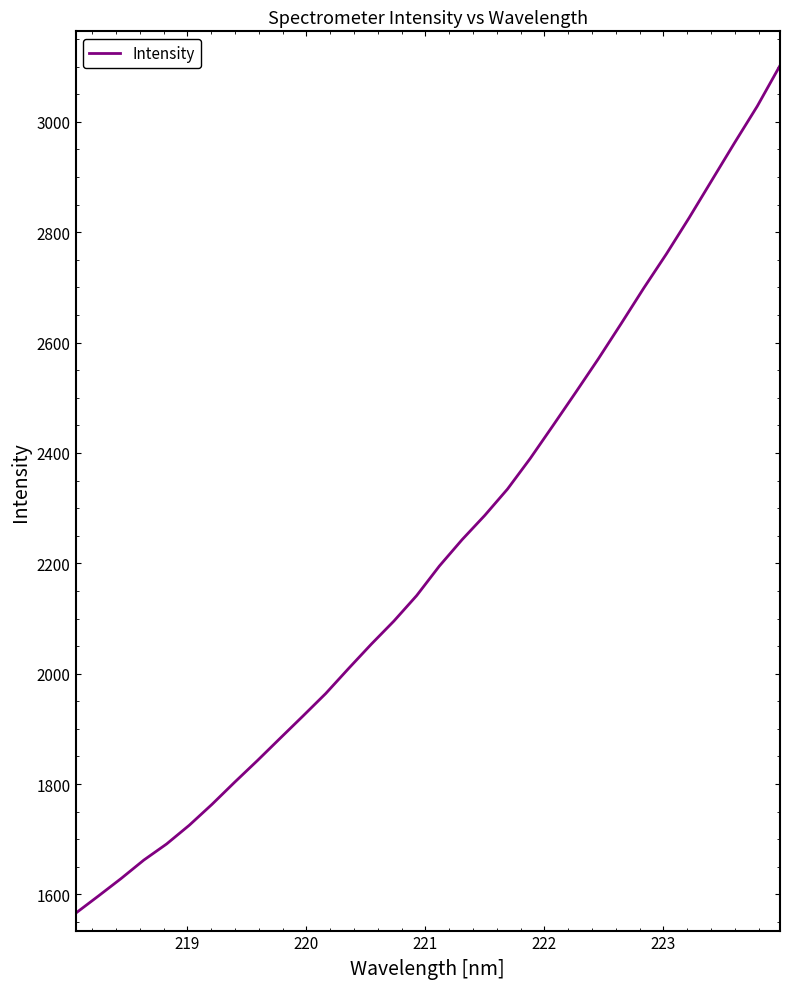

What is the sum of all values?

71236.7